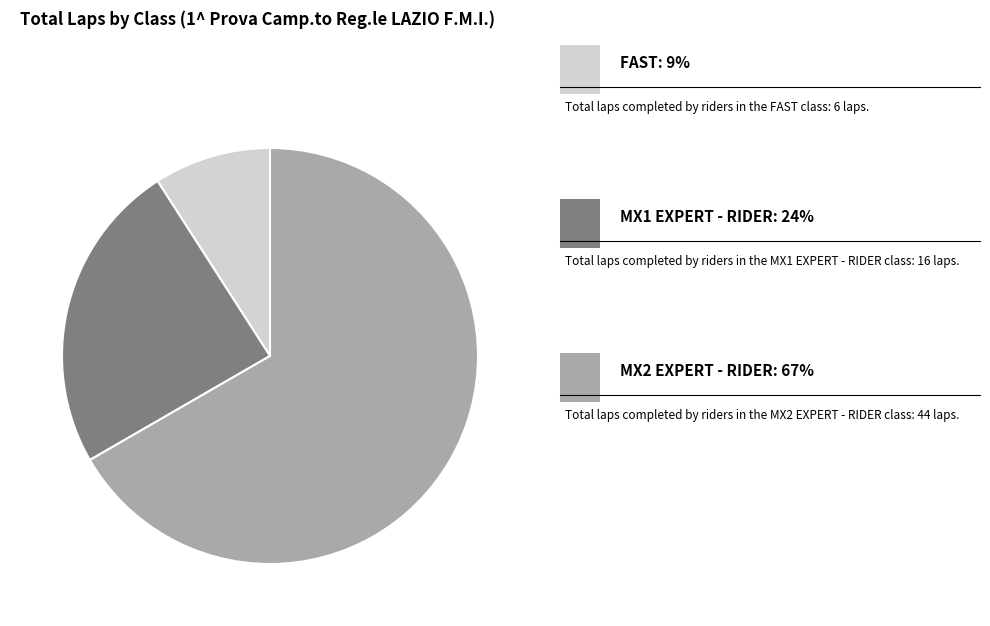

Is there any slice that represents more than half of the pie?

Yes